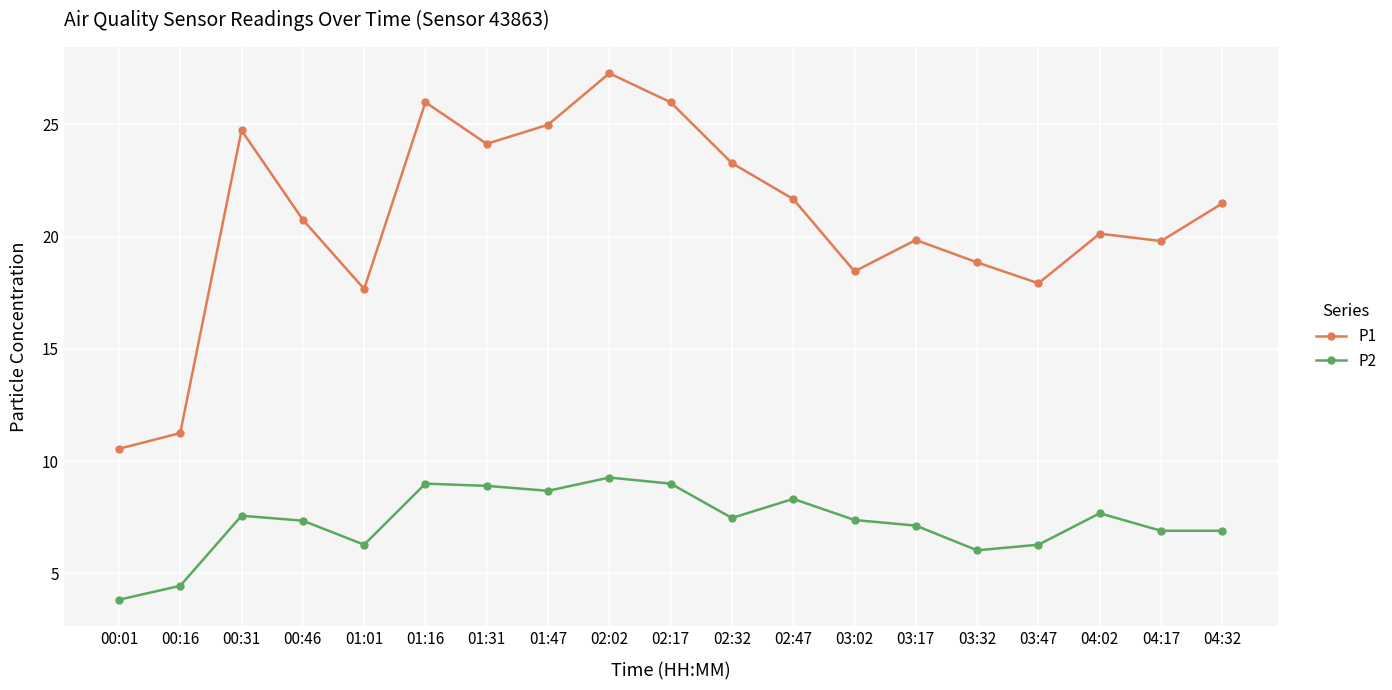

True or false: P1 and P2 cross at least once.

False